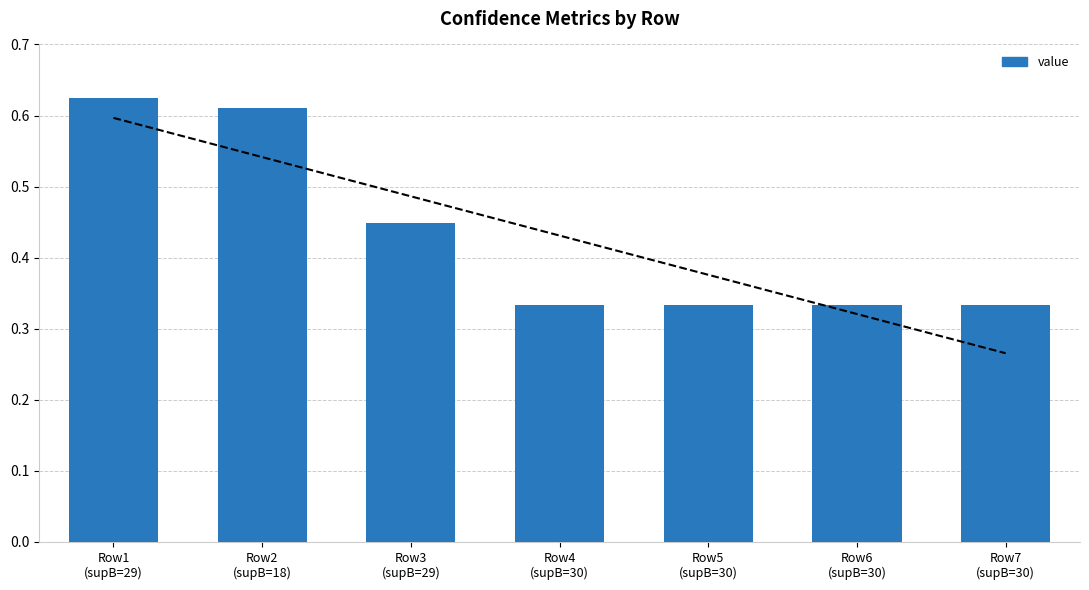

What position from the left is Row7
(supB=30)?

7